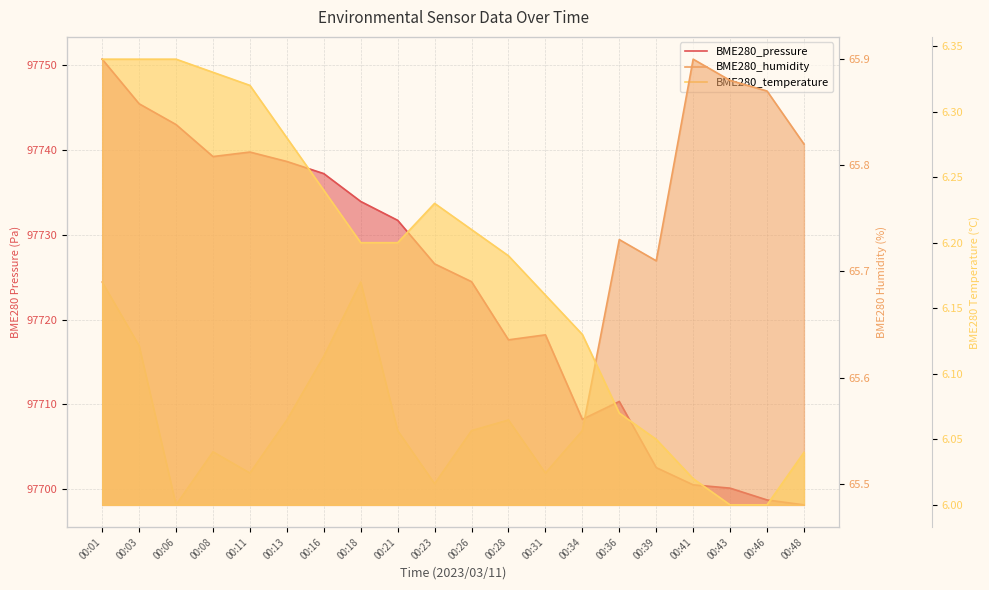

The BME280_pressure series shows 23494.5 at 00:23. True or false?

False